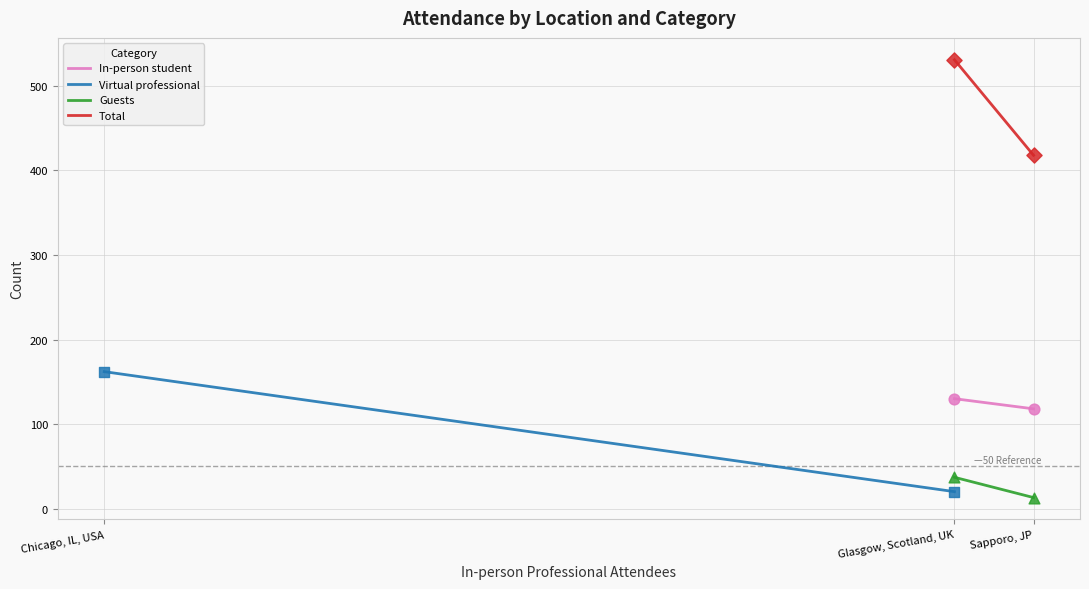

Is the value of Total at Glasgow, Scotland, UK greater than the value of In-person student at Glasgow, Scotland, UK?

Yes